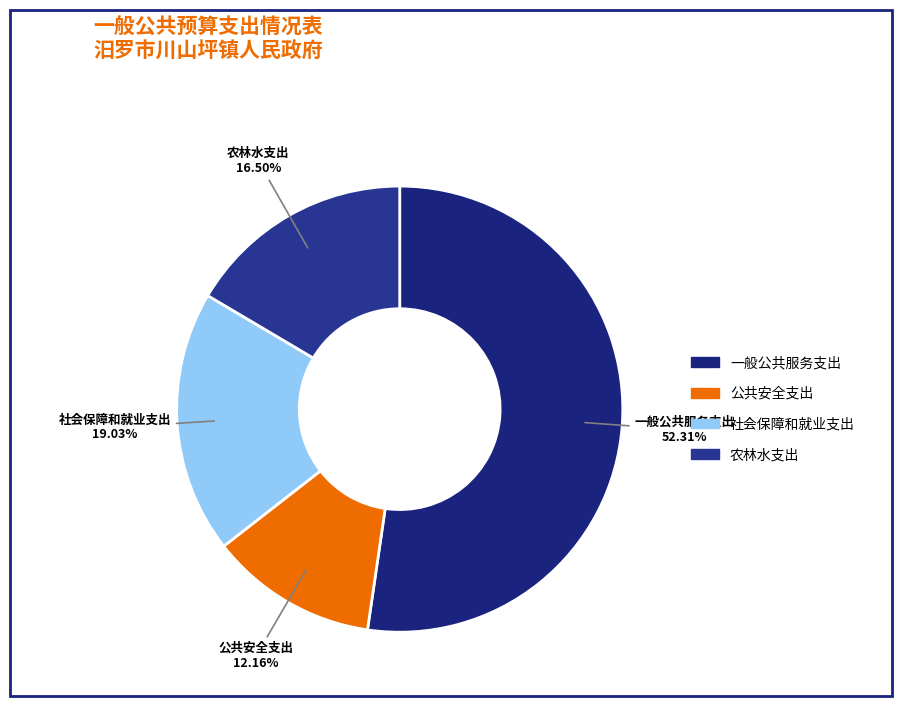

To the nearest percent, what portion does 一般公共服务支出 represent?

52%